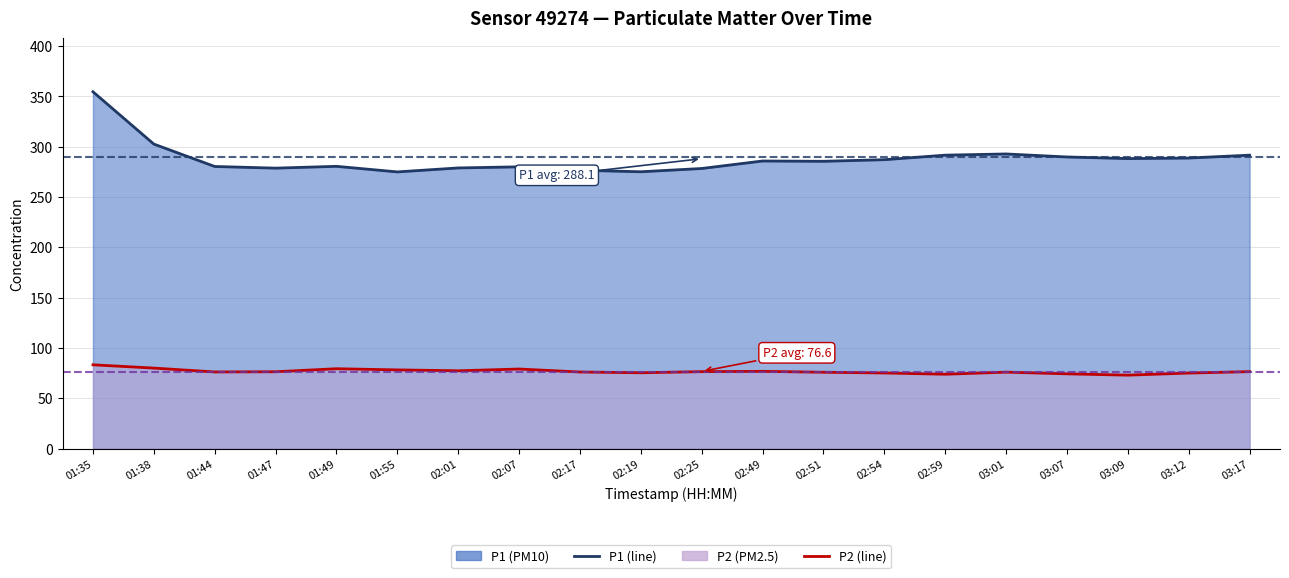

How many lines are shown in the chart?

2